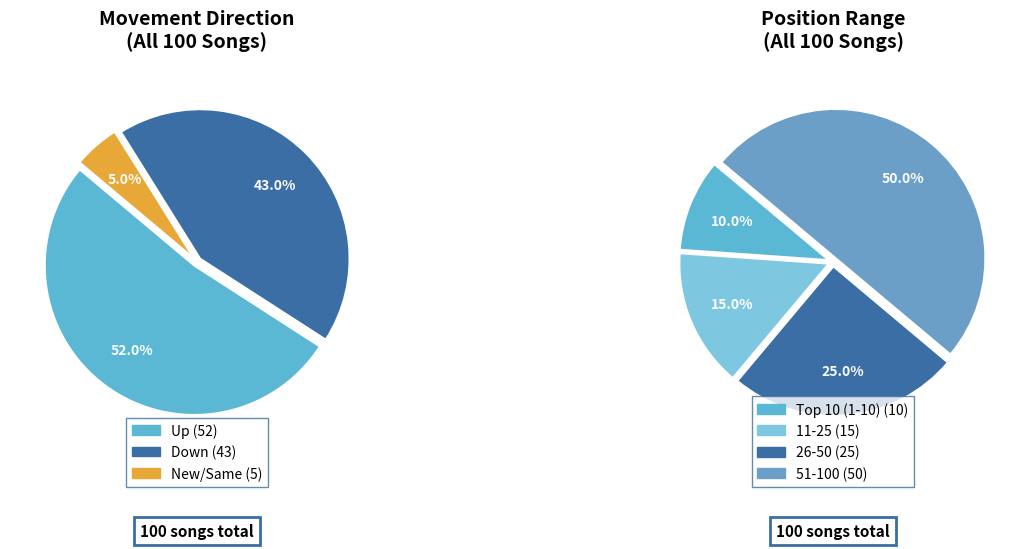

What is the total percentage of new and down?

48.0%